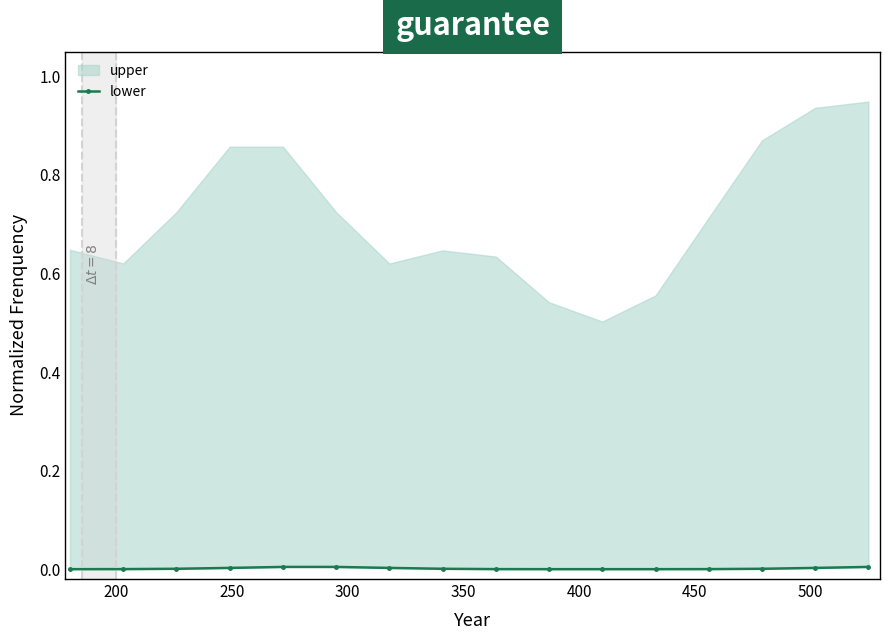

How many data points does each series have?

16